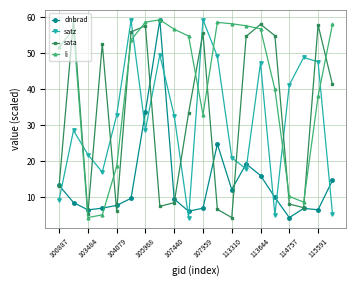

What is the minimum value shown in the chart?

4.4